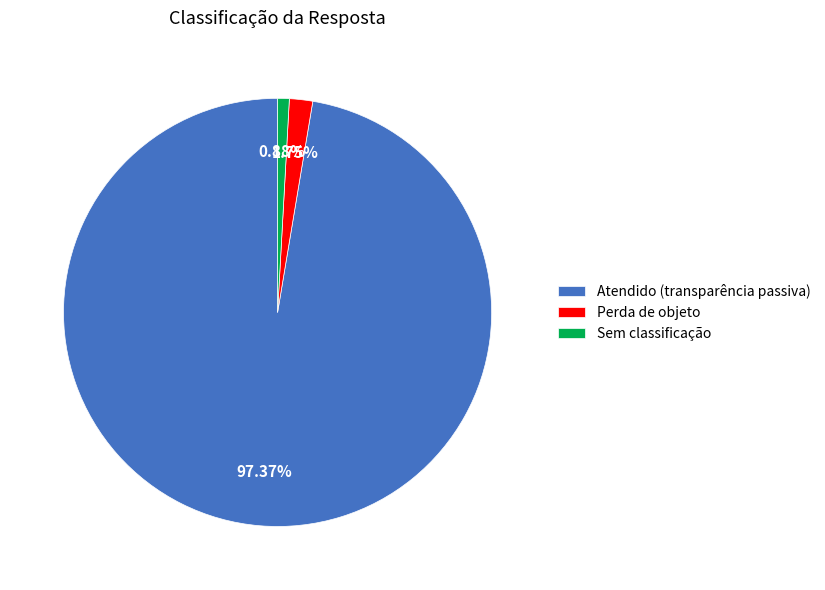

Does Sem classificação represent more than half of the total?

No